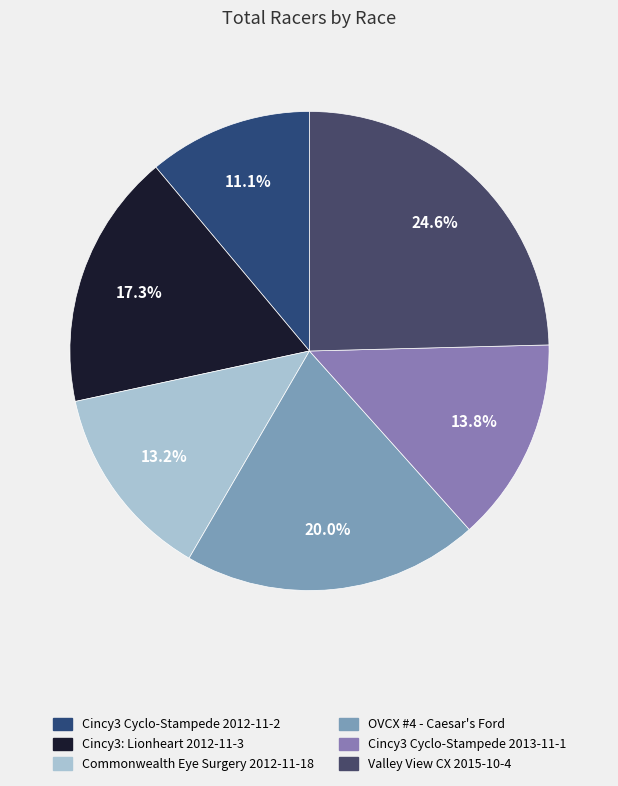

Count the number of slices in the pie.

6